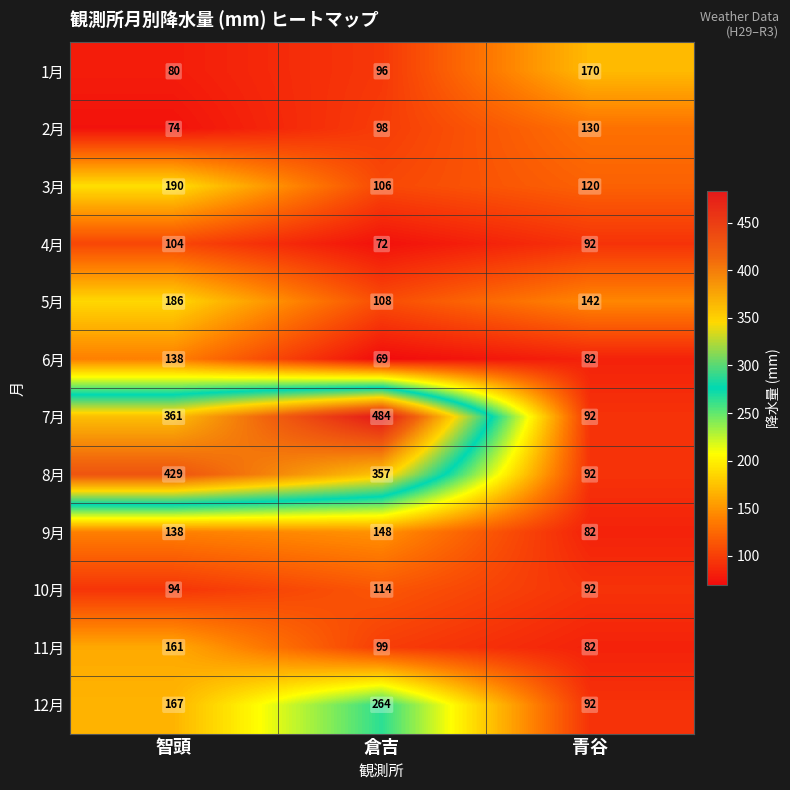

List the series in order of their peak value, highest first.

7月, 8月, 12月, 3月, 5月, 1月, 11月, 9月, 6月, 2月, 10月, 4月